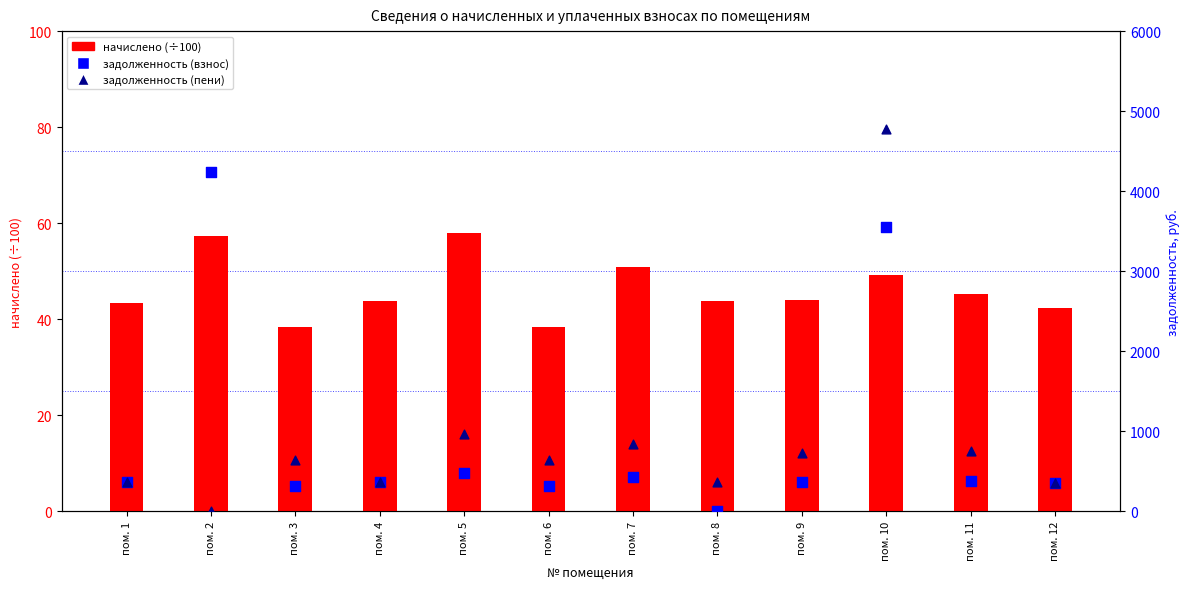

At which category is the sum across all series the highest?

пом. 10